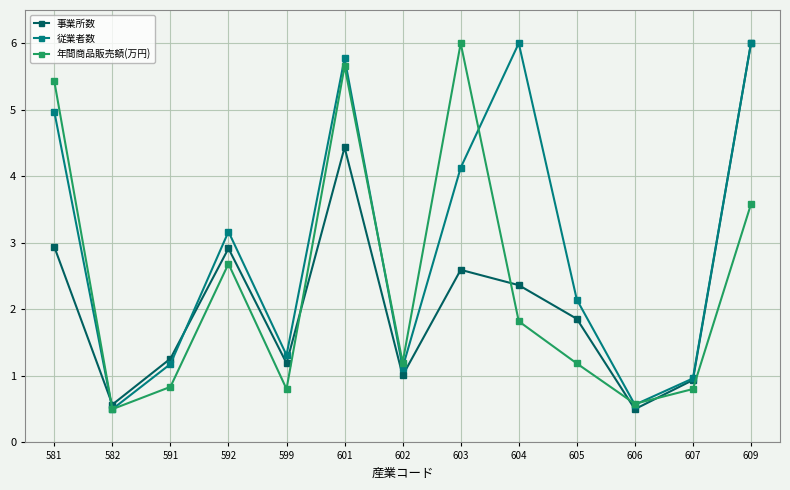

Does the chart display data point markers on the line(s)?

Yes